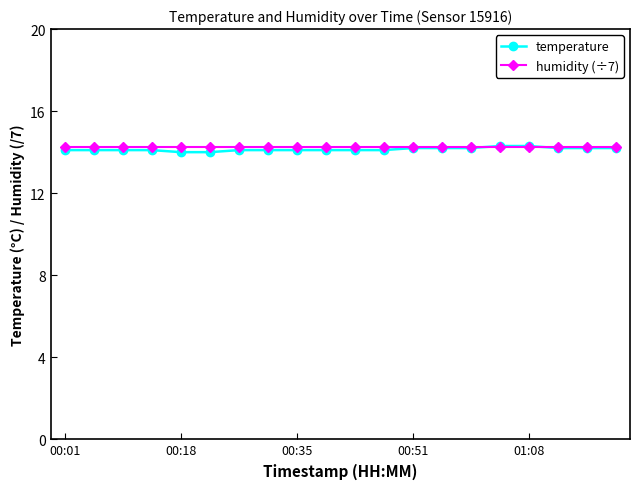

What is the smallest value displayed?

14.0